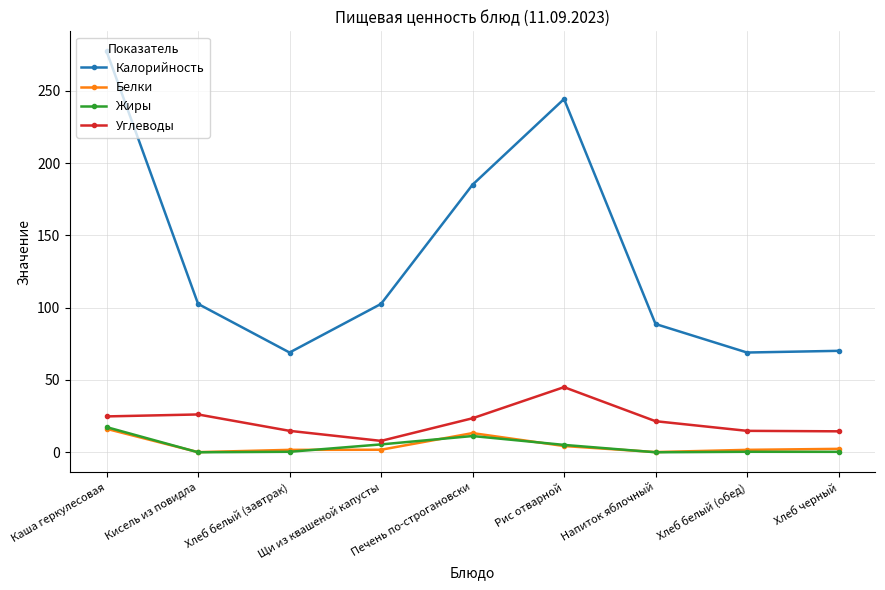

Where does the Углеводы series first go above 21?

Каша геркулесовая